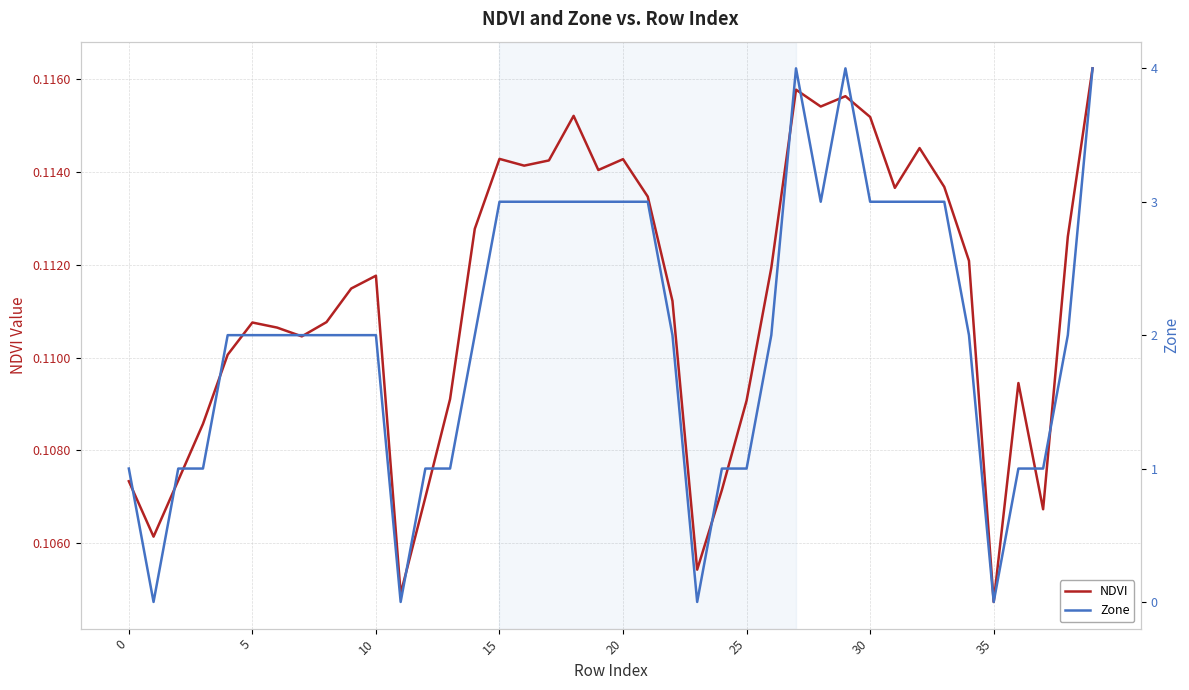

At which category does NDVI reach its first local peak?

5